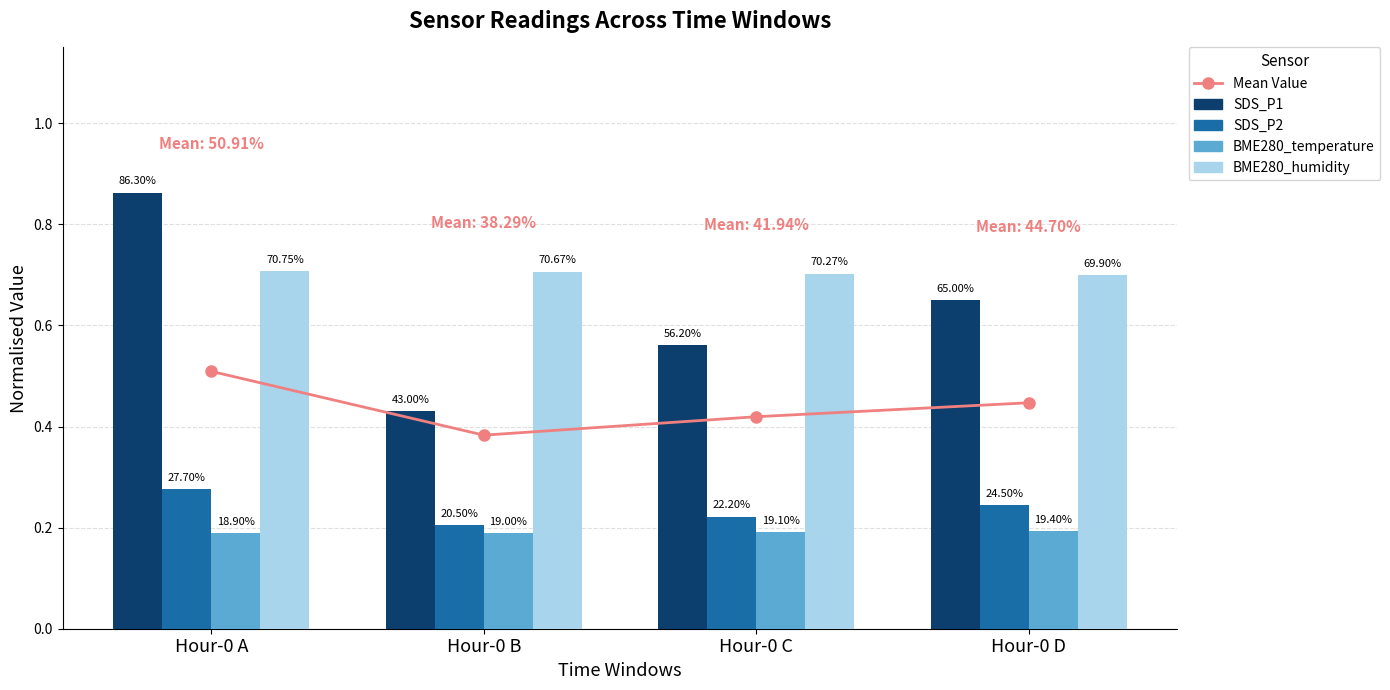

What is the value of the Mean Value bar at the 1st from the left?

0.5